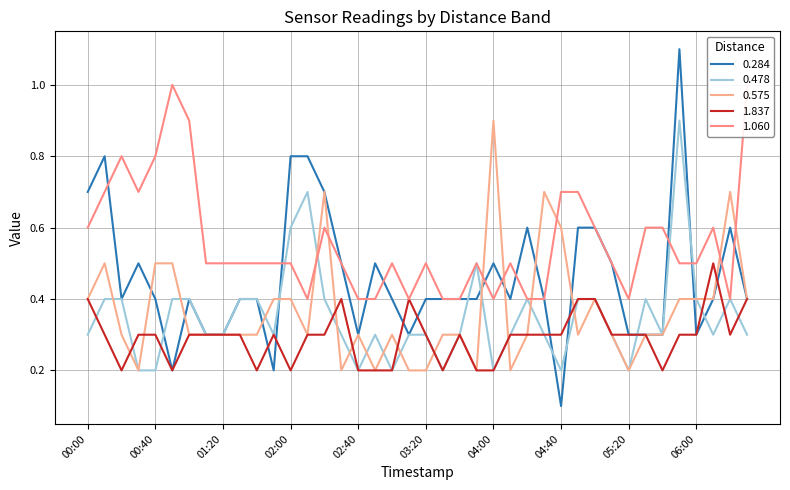

What is the difference between the maximum and minimum values in the 0.478 series?

0.7